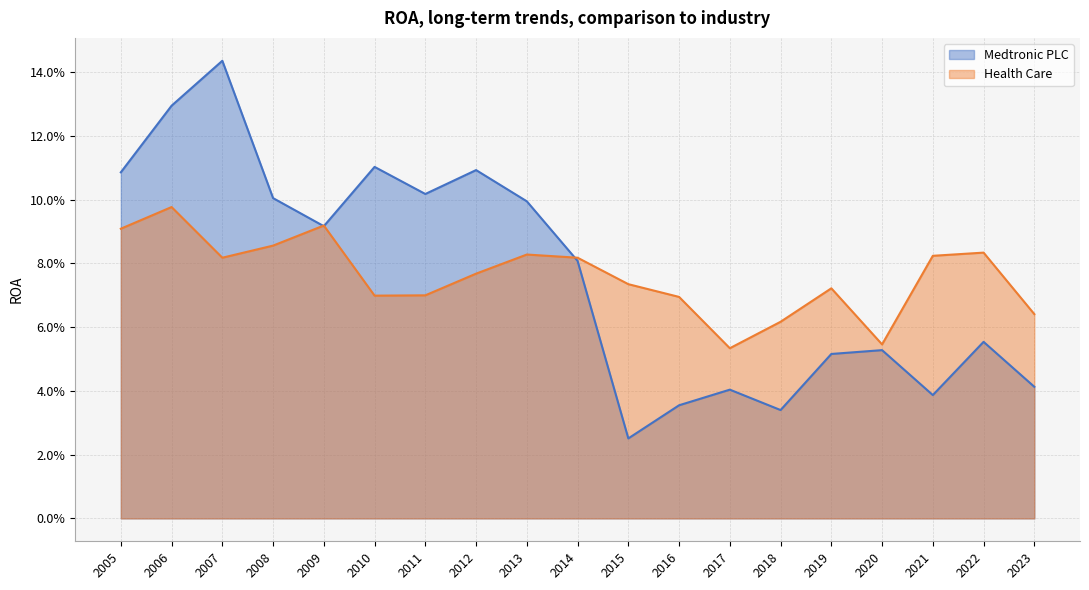

What is the value of the Health Care point at the 18th from the left?

0.1